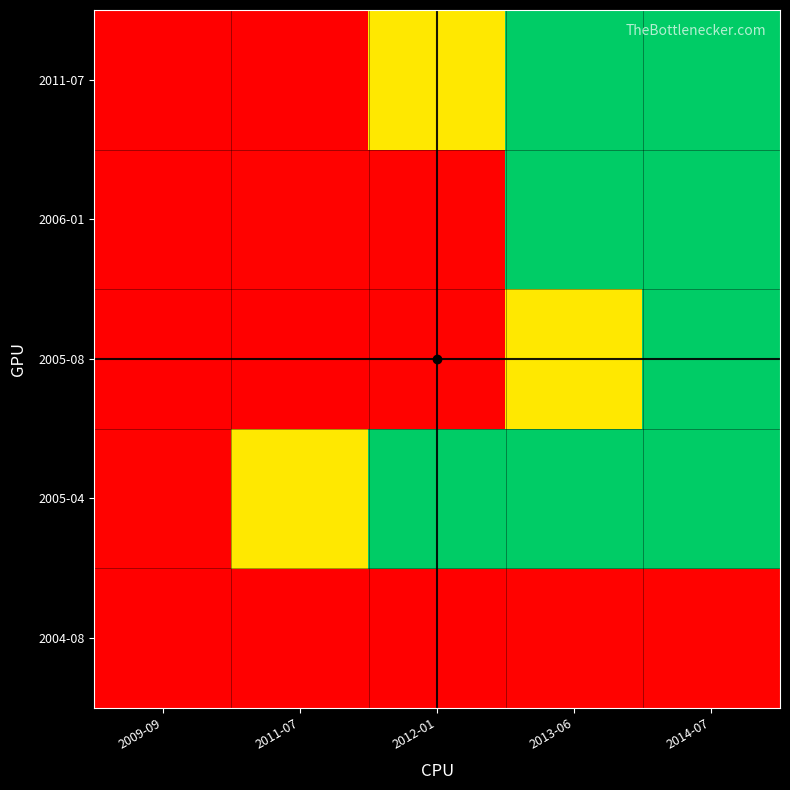

Reading right to left, list all the values displayed in this chart.

2004-08: 2014-07=0.0	2013-06=0.0	2012-01=0.0	2011-07=0.0	2009-09=0.0
2005-04: 2014-07=1.0	2013-06=1.0	2012-01=1.0	2011-07=0.6	2009-09=0.0
2005-08: 2014-07=1.0	2013-06=0.6	2012-01=0.0	2011-07=0.0	2009-09=0.0
2006-01: 2014-07=1.0	2013-06=1.0	2012-01=0.0	2011-07=0.0	2009-09=0.0
2011-07: 2014-07=1.0	2013-06=1.0	2012-01=0.6	2011-07=0.0	2009-09=0.0